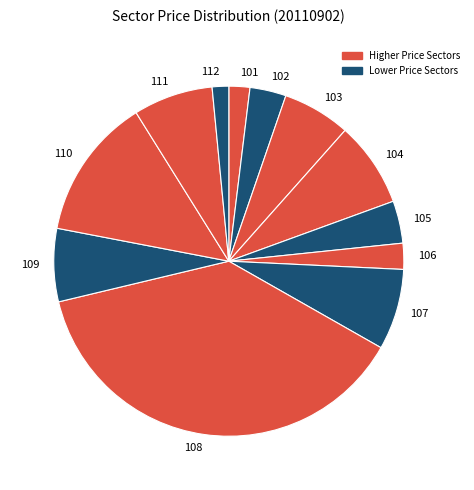

Which slice is the largest?

108